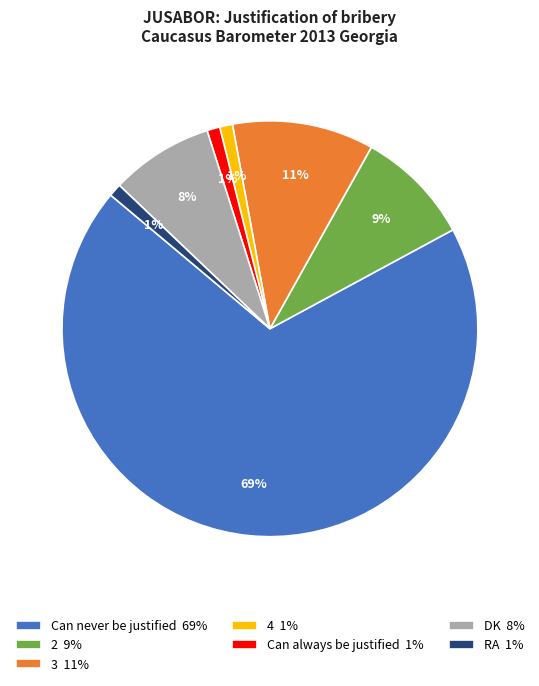

What is the largest slice in the pie chart?

Can never be justified